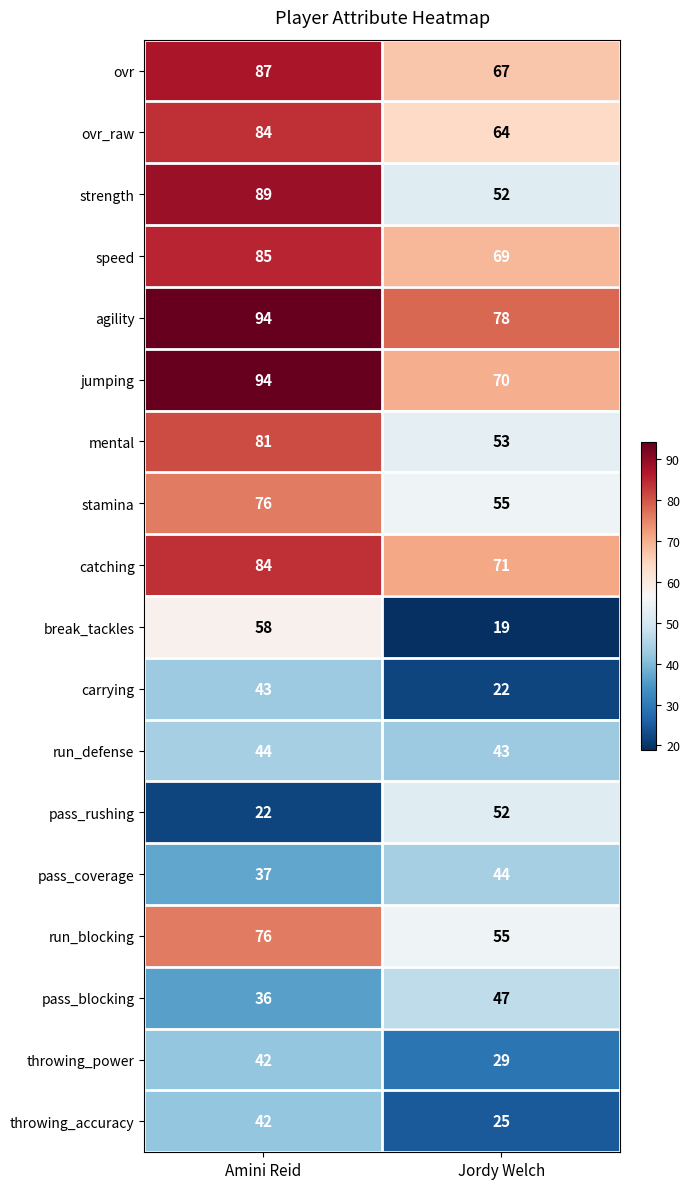

What is the average value of the pass_blocking series?

42